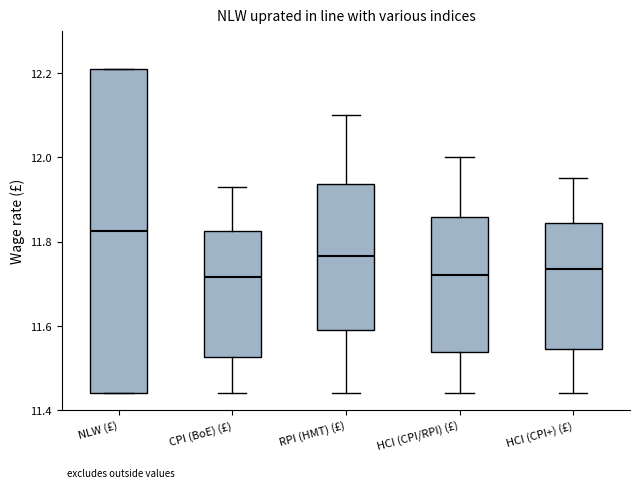

Reading left to right, transcribe this box plot: for each box, give where its median line is, the range the box spans, and where its two whiskers end, as read against the y-axis. The values are not printed on the chart, so give them approximately, as read against the axis.

NLW (£): median 11.82, box 11.44 to 12.22, whiskers 11.44 to 12.22
CPI (BoE) (£): median 11.72, box 11.52 to 11.82, whiskers 11.44 to 11.94
RPI (HMT) (£): median 11.76, box 11.60 to 11.94, whiskers 11.44 to 12.10
HCI (CPI/RPI) (£): median 11.72, box 11.54 to 11.86, whiskers 11.44 to 12.00
HCI (CPI+) (£): median 11.74, box 11.54 to 11.84, whiskers 11.44 to 11.96